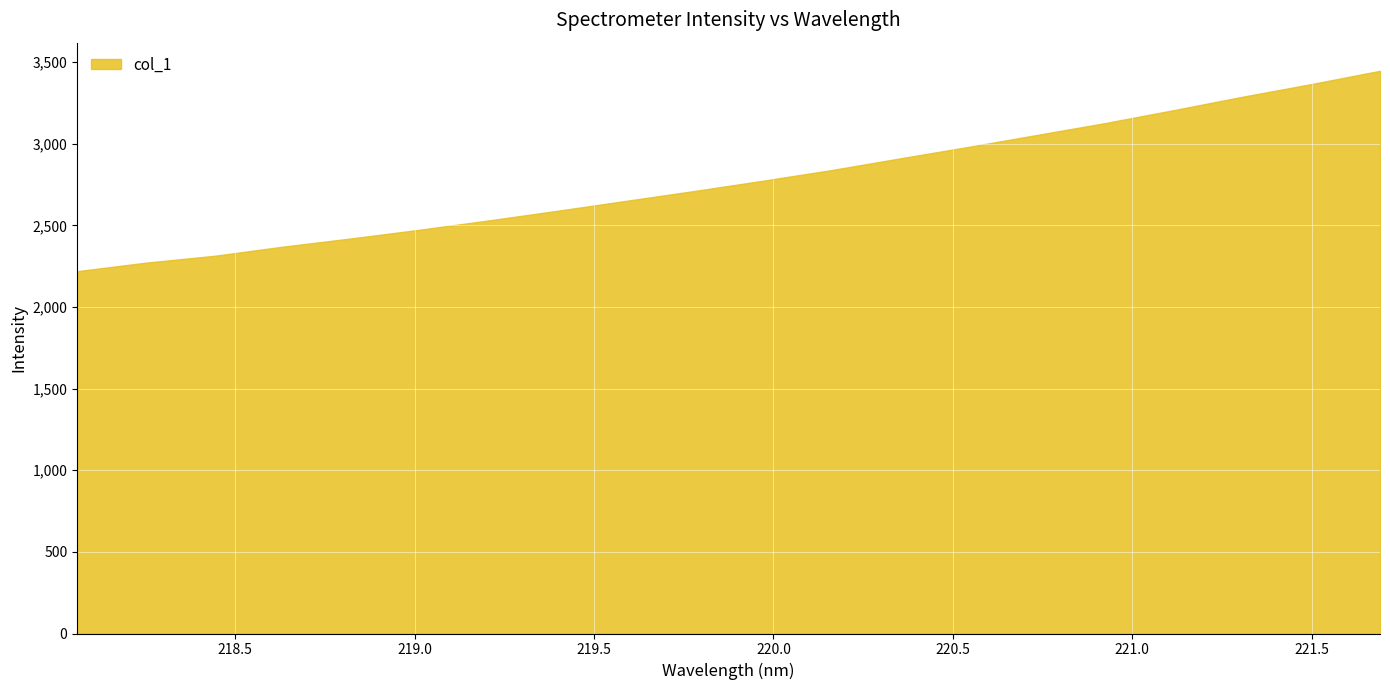

What is the average value?

2777.0